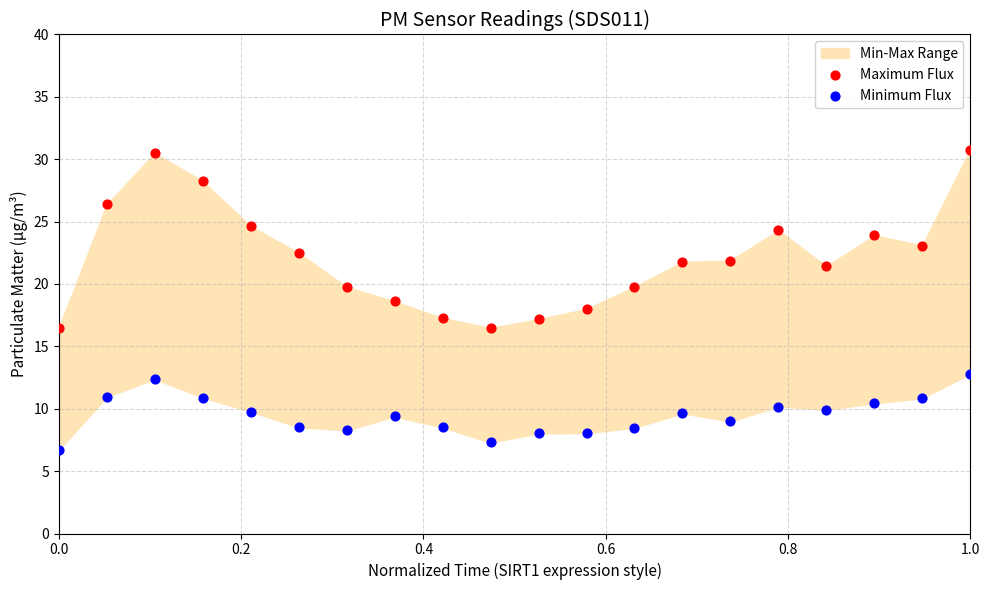

Which series reaches the minimum Y coordinate?

Minimum Flux